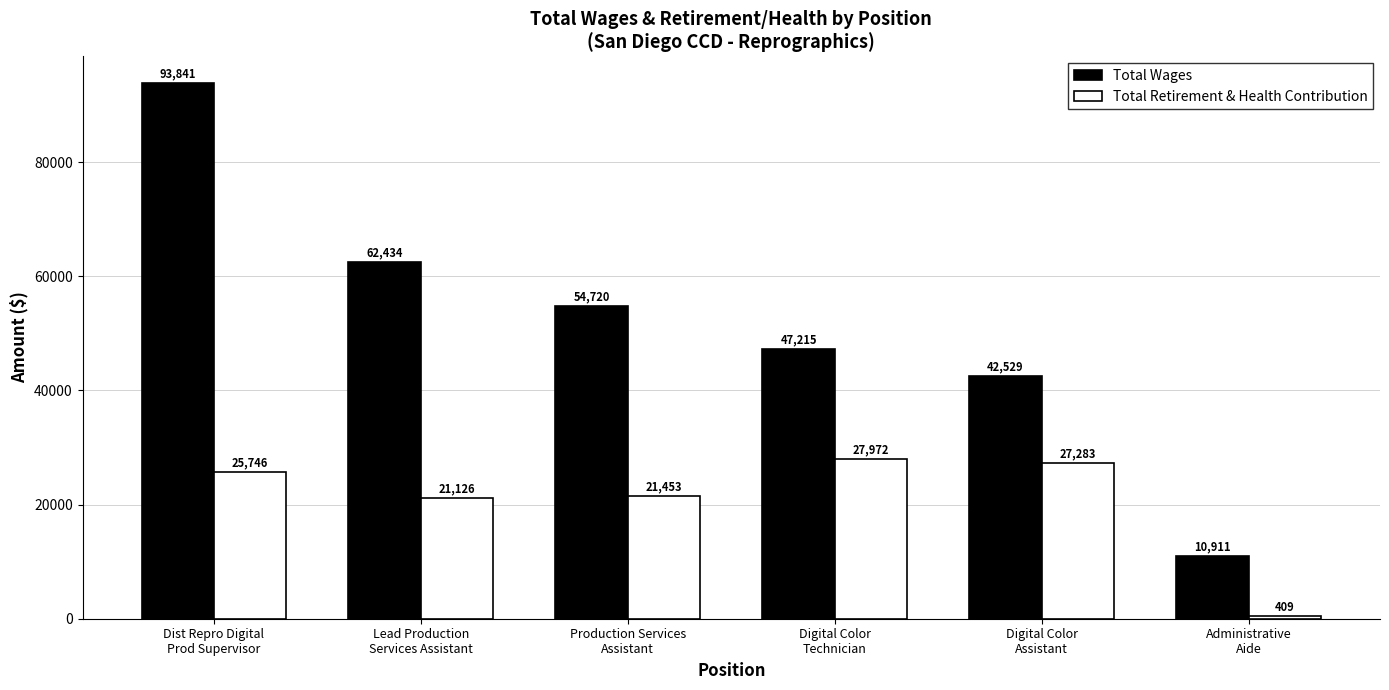

What is the value of the Total Wages bar at the 5th from the left?

42529.0